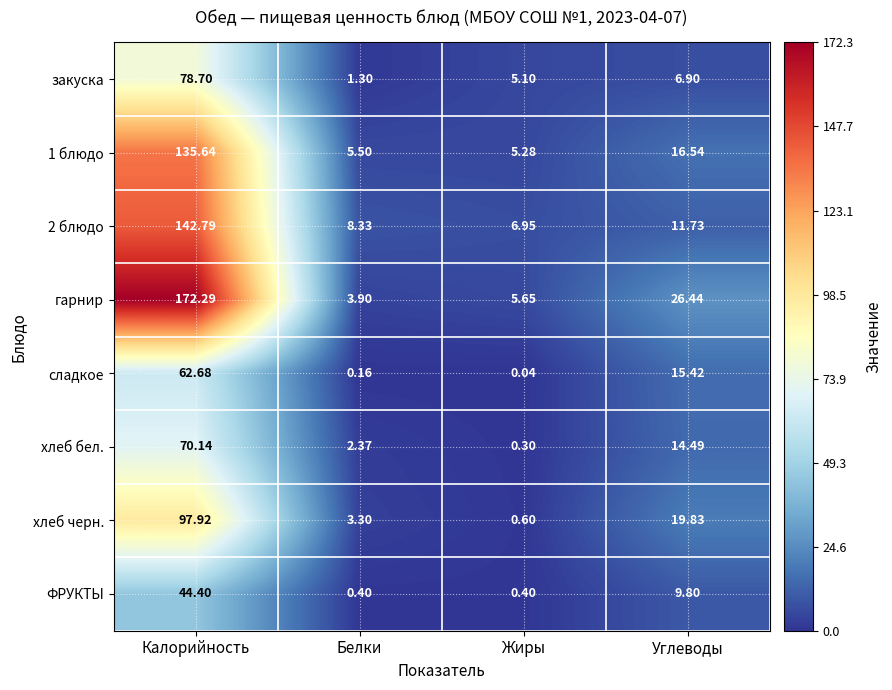

List the labels in order of сладкое value, smallest first.

Жиры, Белки, Углеводы, Калорийность